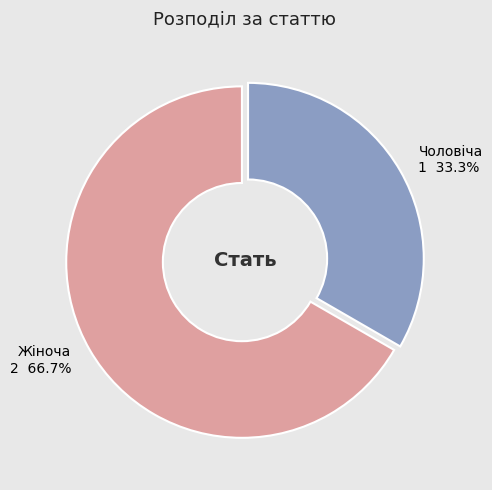

Approximately how many times larger is the value at Жіноча compared to Чоловіча?

2.0